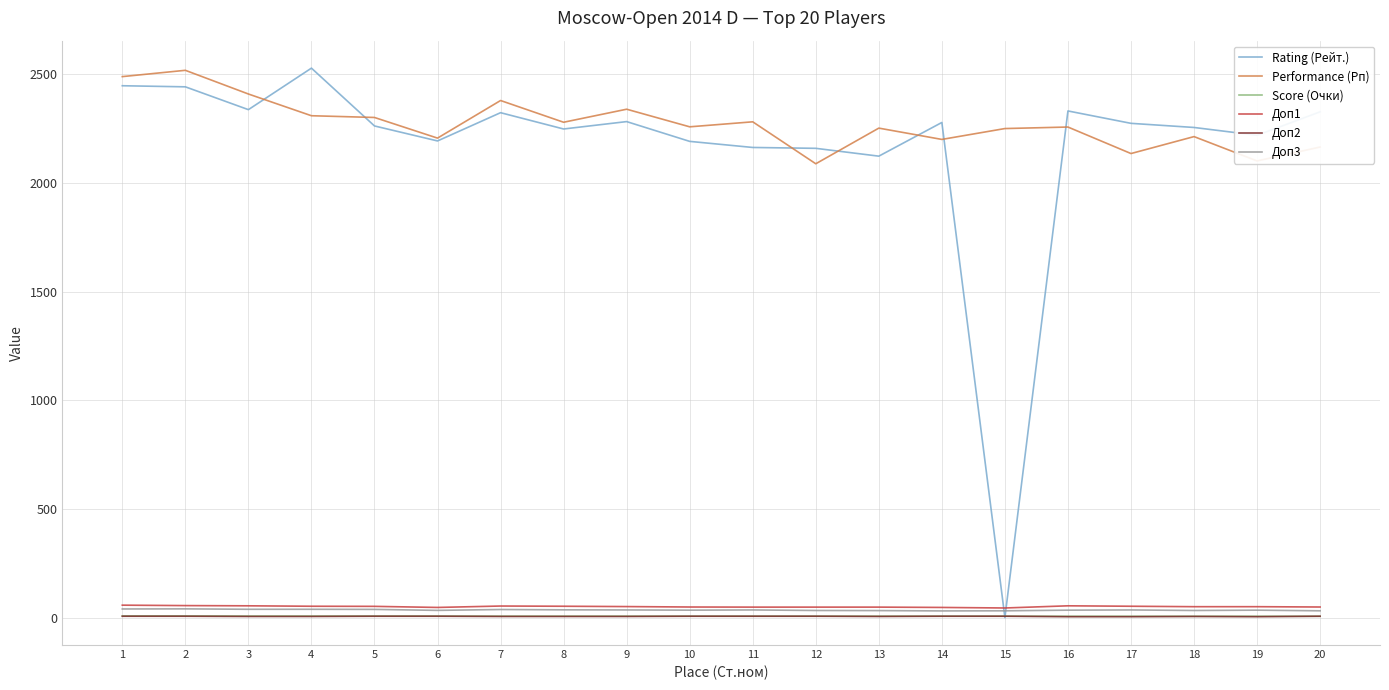

True or false: Performance (Рп) and Доп2 intersect in this chart.

False